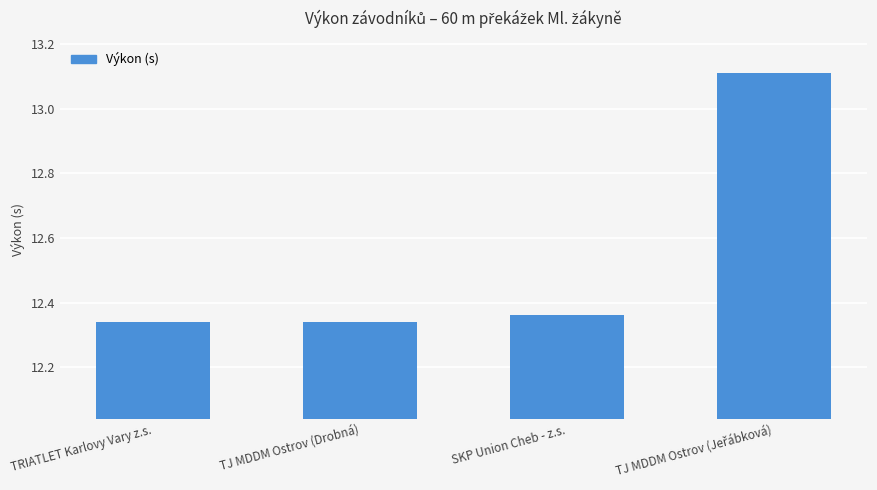

What is the greatest value displayed?

13.1